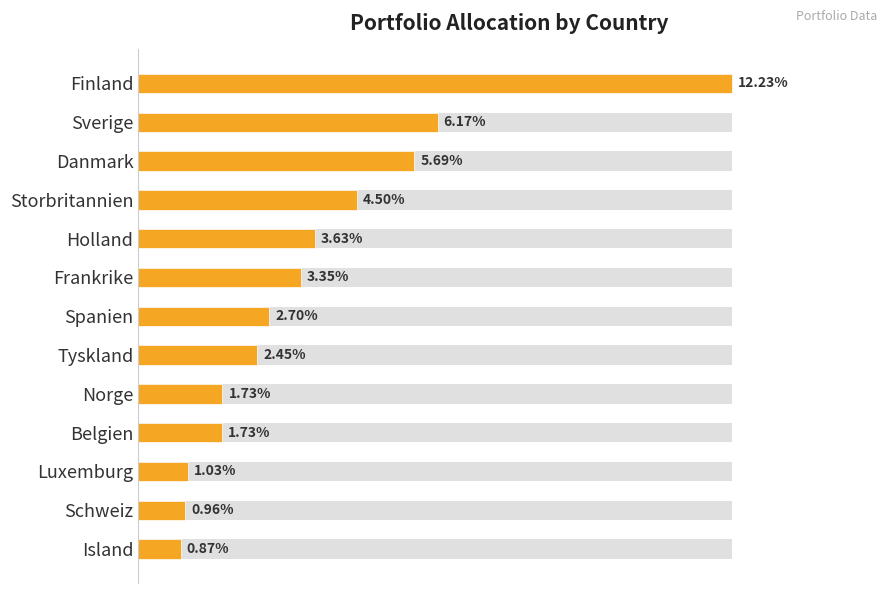

The value at Tyskland is 4.1. True or false?

False